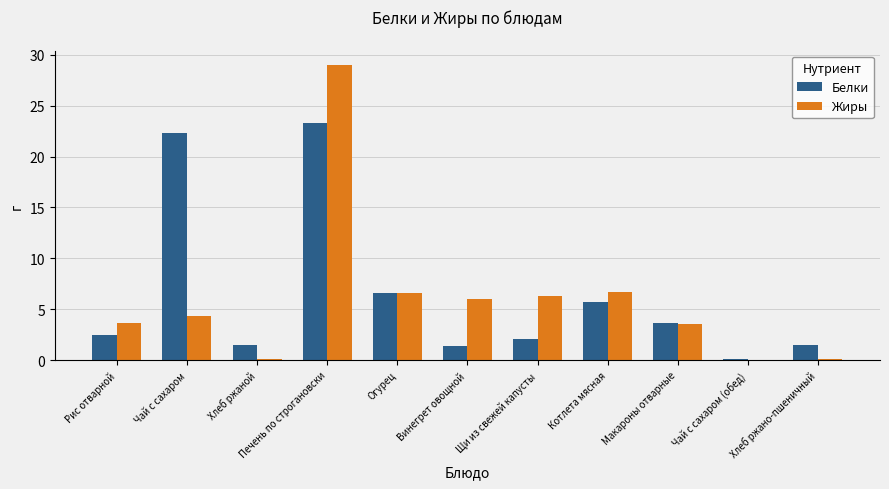

The Жиры series shows 6.0 at Винегрет овощной. True or false?

True